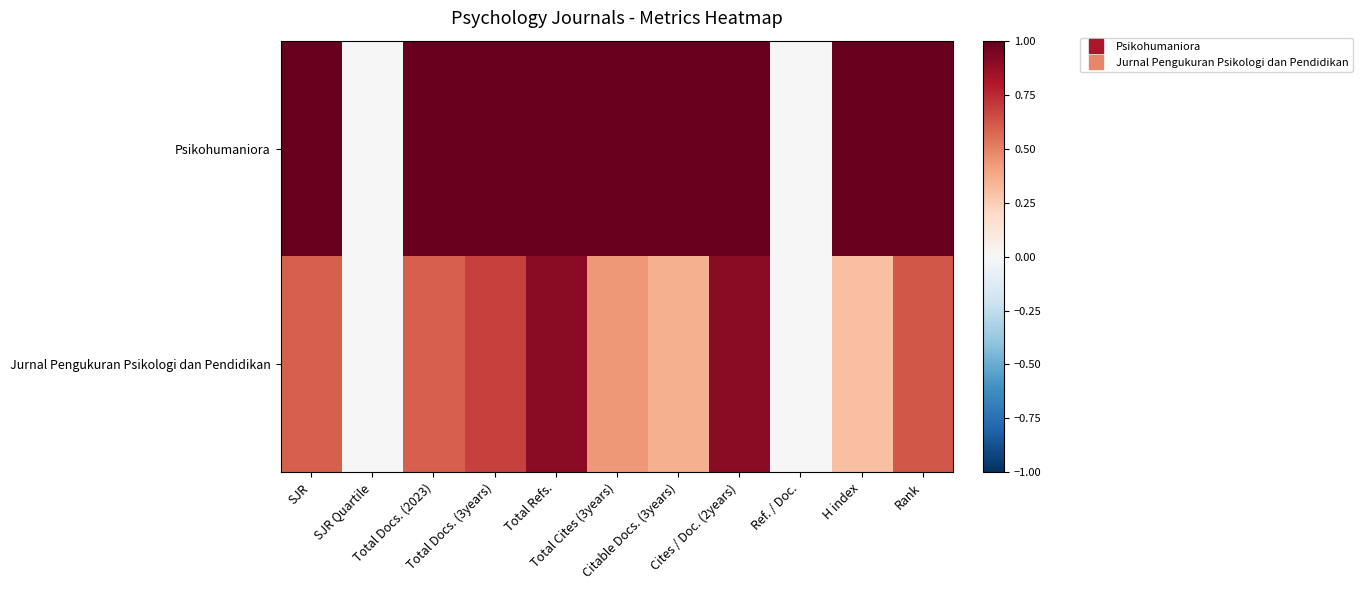

Reading left to right, transcribe all the data shown in this chart.

Psikohumaniora: SJR=1.0	SJR Quartile=0.0	Total Docs. (2023)=1.0	Total Docs. (3years)=1.0	Total Refs.=1.0	Total Cites (3years)=1.0	Citable Docs. (3years)=1.0	Cites / Doc. (2years)=1.0	Ref. / Doc.=0.0	H index=1.0	Rank=1.0
Jurnal Pengukuran Psikologi dan Pendidikan: SJR=0.6	SJR Quartile=0.0	Total Docs. (2023)=0.6	Total Docs. (3years)=0.7	Total Refs.=0.9	Total Cites (3years)=0.4	Citable Docs. (3years)=0.4	Cites / Doc. (2years)=0.9	Ref. / Doc.=0.0	H index=0.3	Rank=0.6